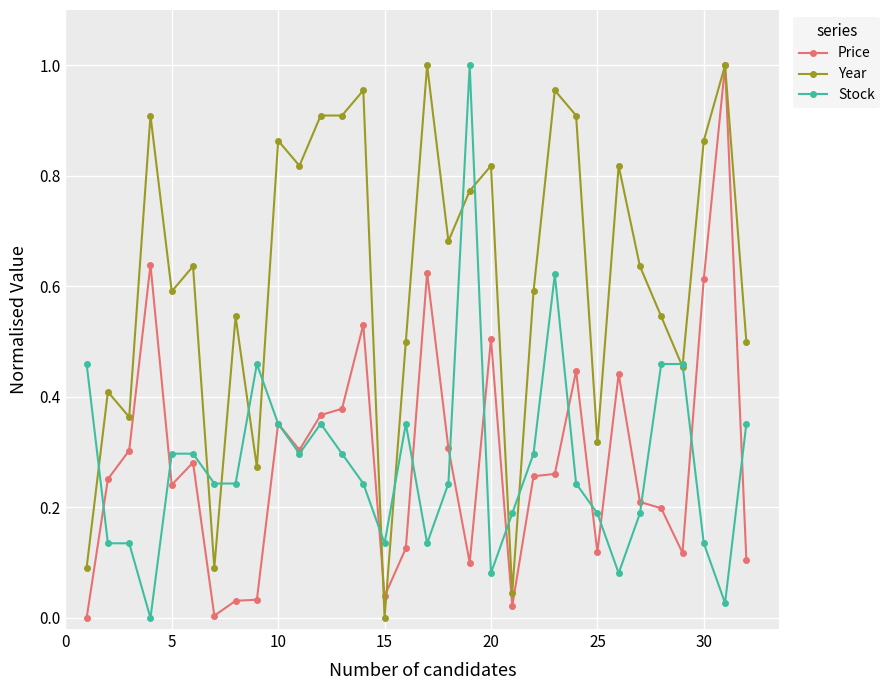

Which series has the largest total across all categories?

Year